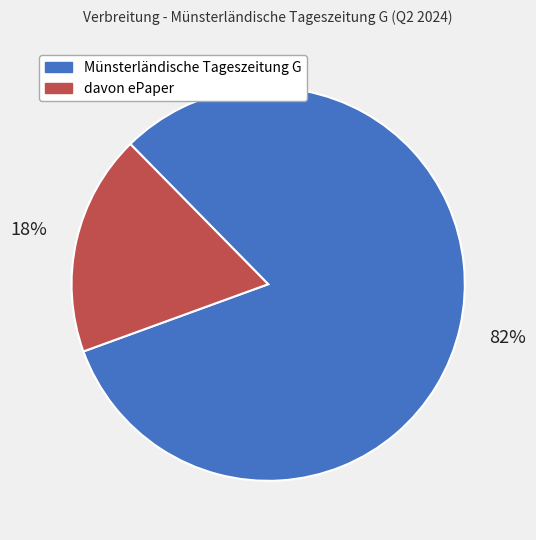

Which has a higher value, Münsterländische Tageszeitung G or davon ePaper?

Münsterländische Tageszeitung G